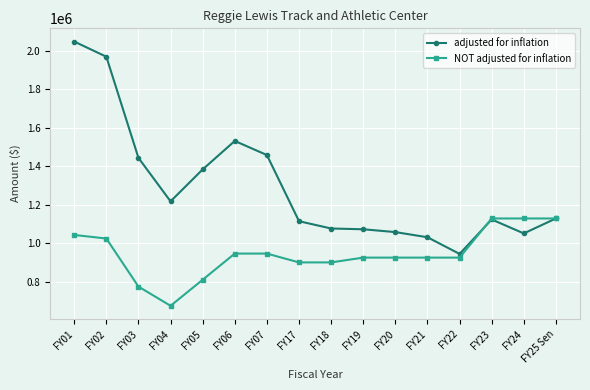

Which label corresponds to the smallest value in the chart?

FY04